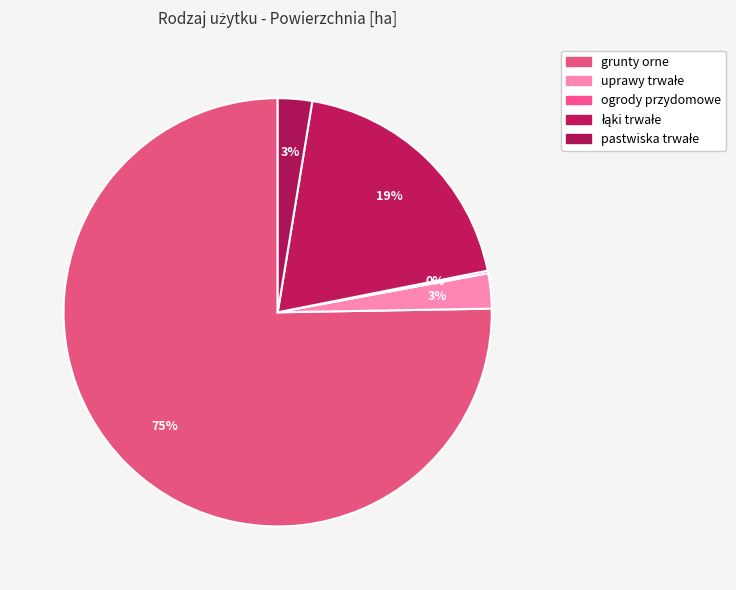

What is the change in value from ogrody przydomowe to pastwiska trwałe?

+347198